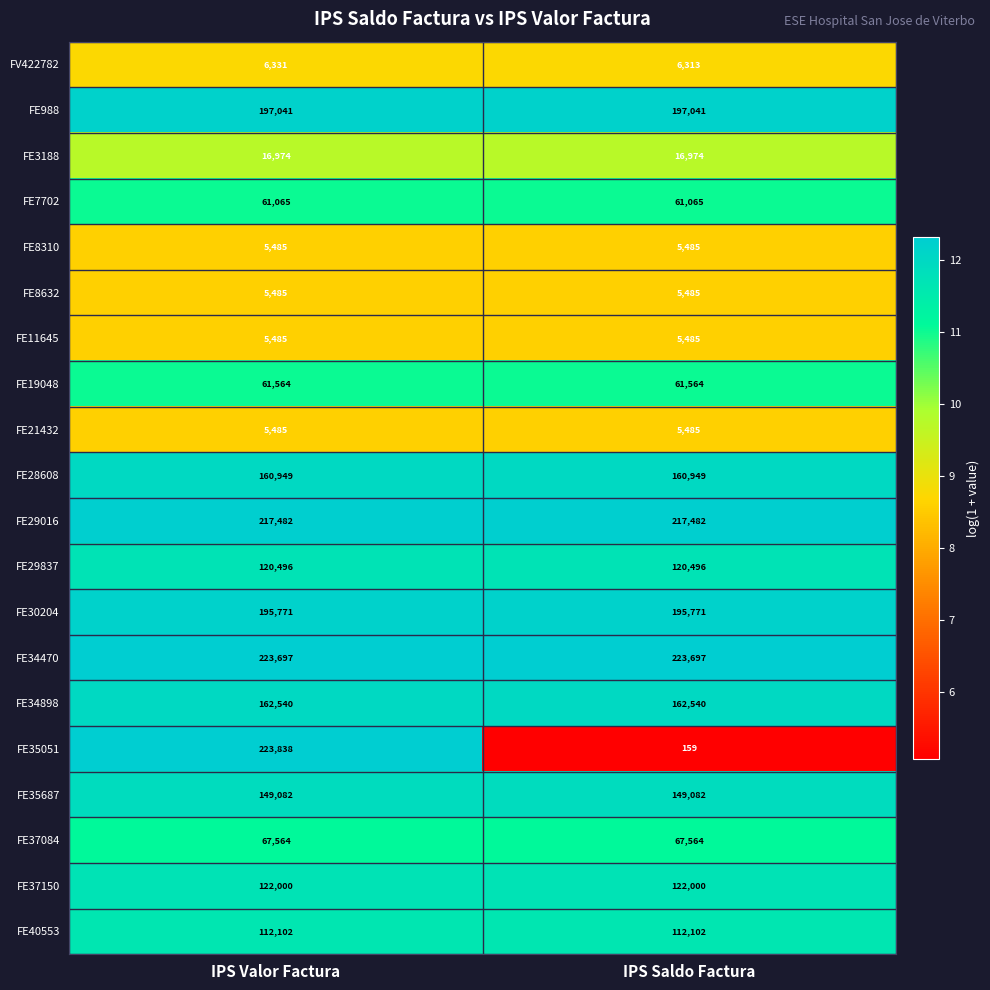

What is the total value across all series at IPS Saldo Factura?

1896739